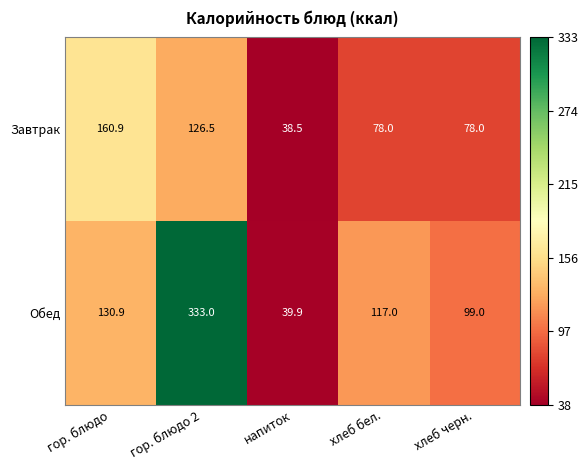

Reading left to right, list all the values displayed in this chart.

Завтрак: 160.9	126.5	38.5	78.0	78.0
Обед: 130.9	333.0	39.9	117.0	99.0